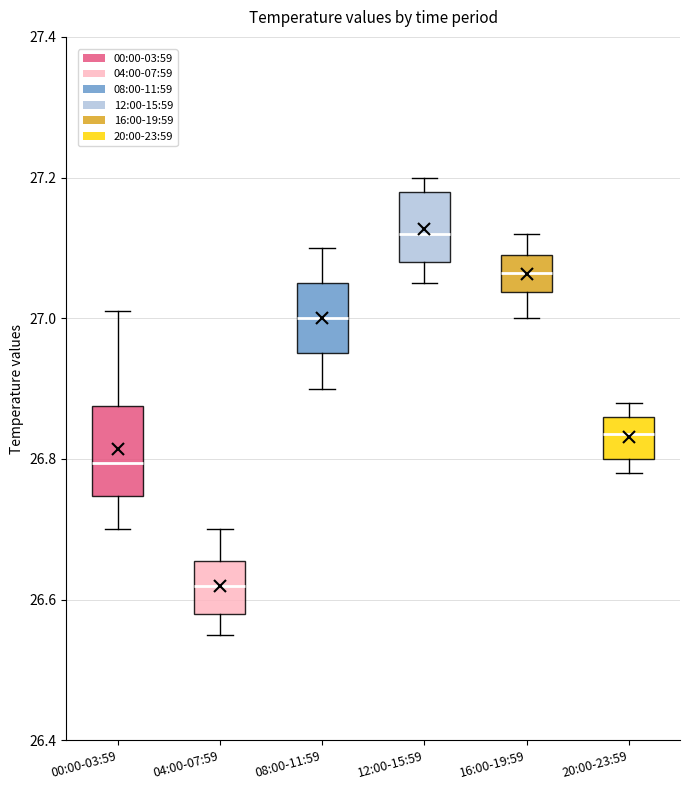

Where does the upper whisker of the box for 16:00-19:59 end on the y-axis? The values are not printed on the chart, so give them approximately, as read against the axis.

27.12